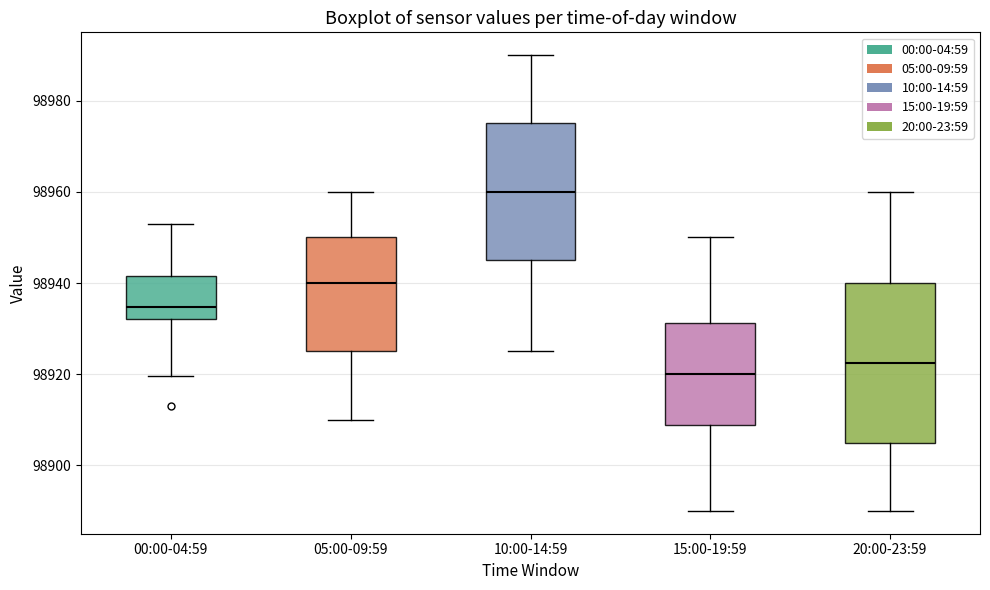

Reading left to right, read every box against the y-axis: the position of its median line, the range the box covers, and the ends of its whiskers. The values are not printed on the chart, so give them approximately, as read against the axis.

00:00-04:59: median 98934, box 98932 to 98942, whiskers 98920 to 98952
05:00-09:59: median 98940, box 98926 to 98950, whiskers 98910 to 98960
10:00-14:59: median 98960, box 98946 to 98976, whiskers 98926 to 98990
15:00-19:59: median 98920, box 98908 to 98932, whiskers 98890 to 98950
20:00-23:59: median 98922, box 98906 to 98940, whiskers 98890 to 98960